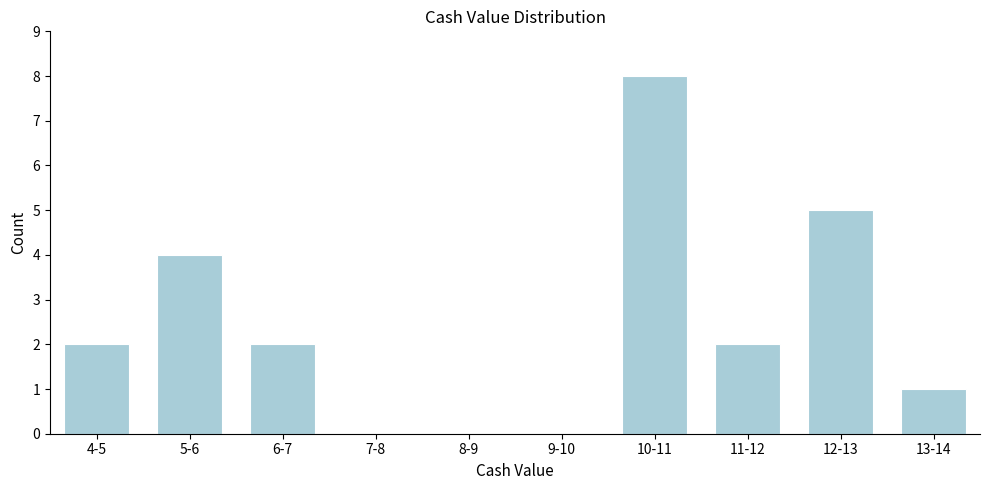

Reading left to right, what are all the values shown in this chart?

4-5=2	5-6=4	6-7=2	7-8=0	8-9=0	9-10=0	10-11=8	11-12=2	12-13=5	13-14=1